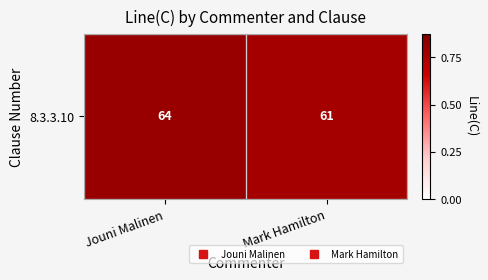

Is it true that the value at Jouni Malinen is 64?

True